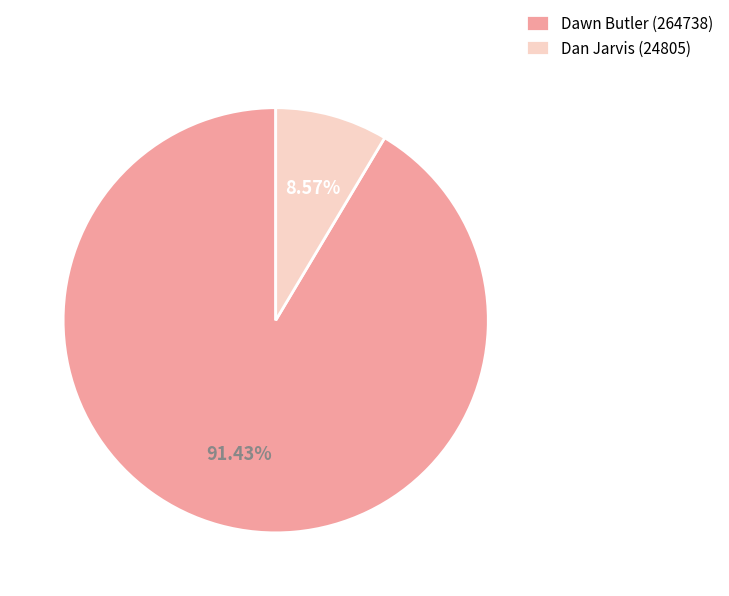

How many segments does this pie chart have?

2